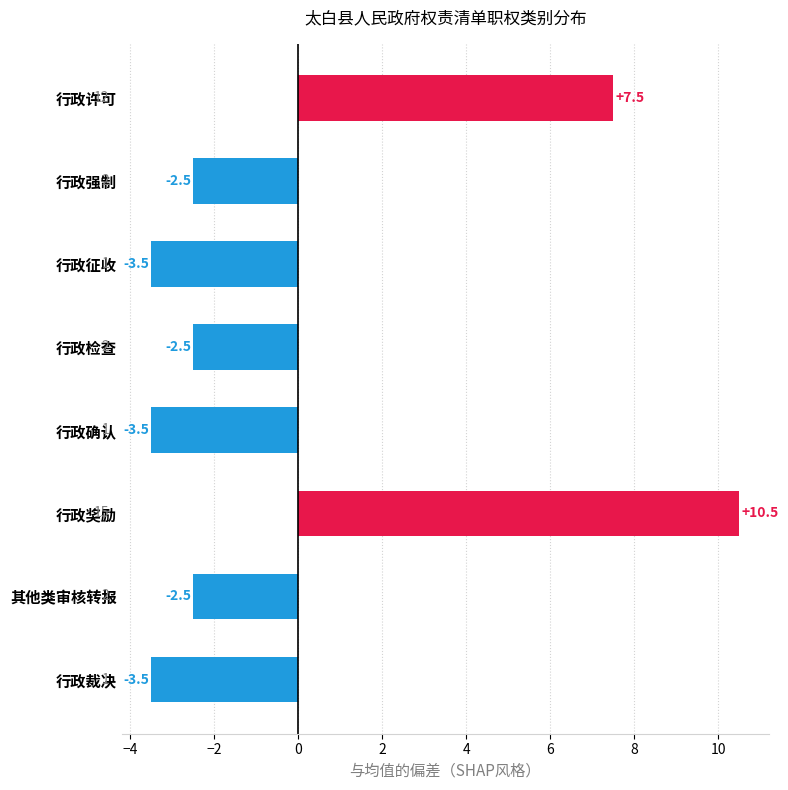

Reading top to bottom, transcribe all the data shown in this chart.

7.5	-2.5	-3.5	-2.5	-3.5	10.5	-2.5	-3.5